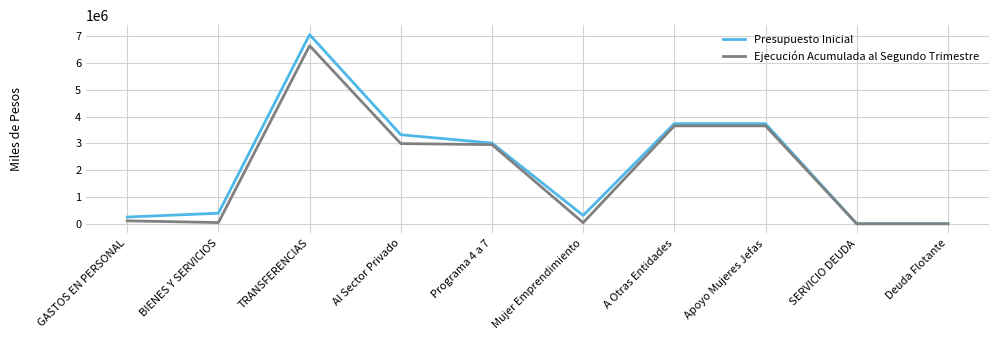

Is the value of Presupuesto Inicial at TRANSFERENCIAS greater than the value of Ejecución Acumulada al Segundo Trimestre at A Otras Entidades?

Yes